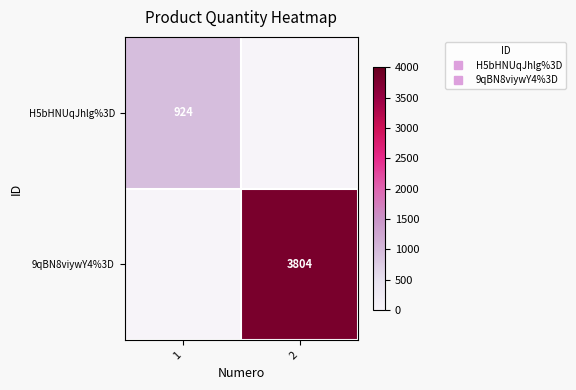

At which label does 9qBN8viywY4%3D reach its minimum?

1